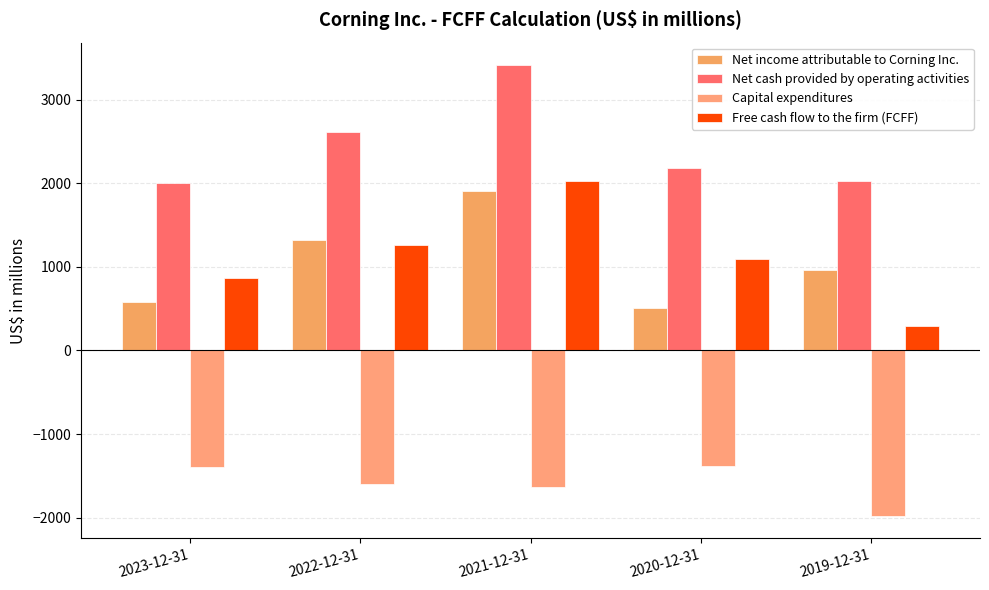

What is the value of the Net cash provided by operating activities bar at the 4th from the left?

2180